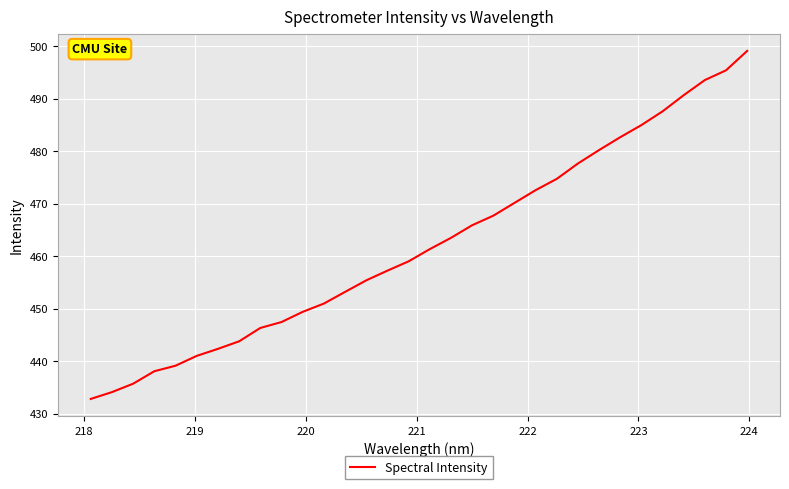

What is the difference between the maximum and minimum values?

66.3